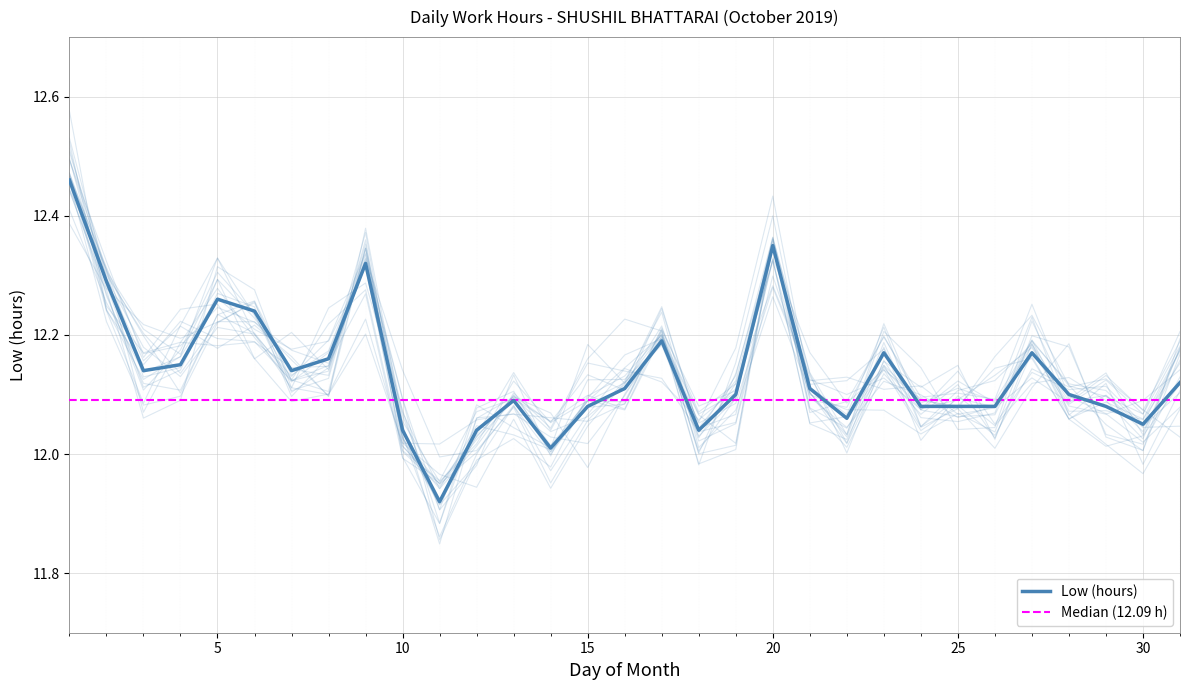

Rank the categories by value from lowest to highest.

11, 14, 10, 12, 18, 30, 22, 15, 24, 25, 26, 29, 13, 19, 28, 16, 21, 31, 3, 7, 4, 8, 23, 27, 17, 6, 5, 2, 9, 20, 1